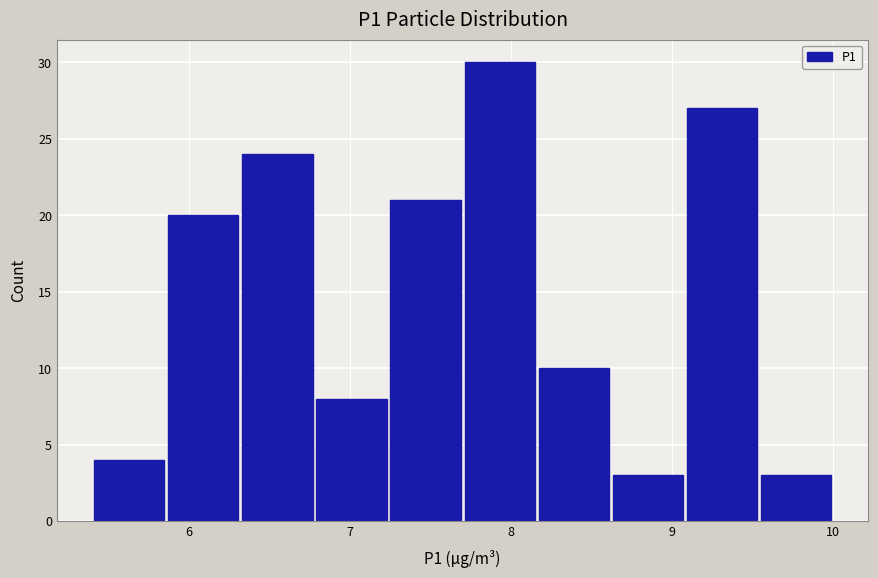

Over which range of the x-axis is the bar tallest?

7.70 to 8.16